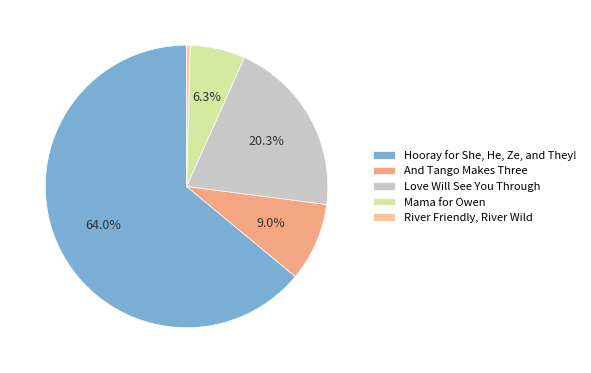

What percentage is the Hooray for She, He, Ze, and They! slice, to the nearest percent?

64%